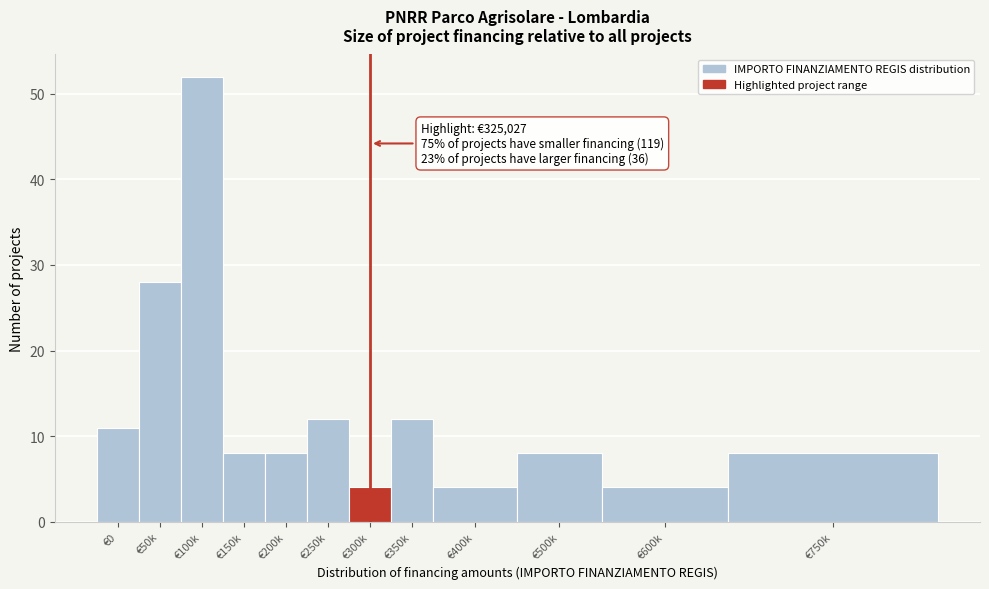

Reading left to right, what are all the values shown in this chart?

€0=11	€50k=28	€100k=52	€150k=8	€200k=8	€250k=12	€300k=4	€350k=12	€400k=4	€500k=8	€600k=4	€750k=8